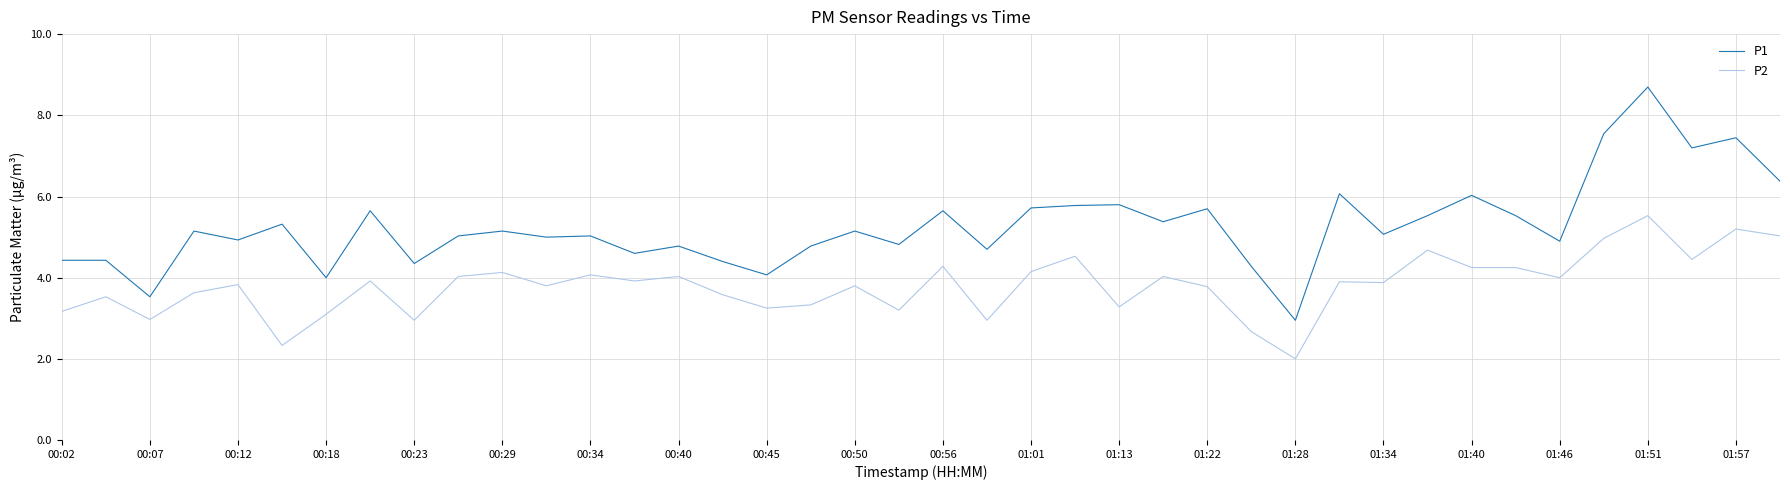

Which series has the largest total across all categories?

P1